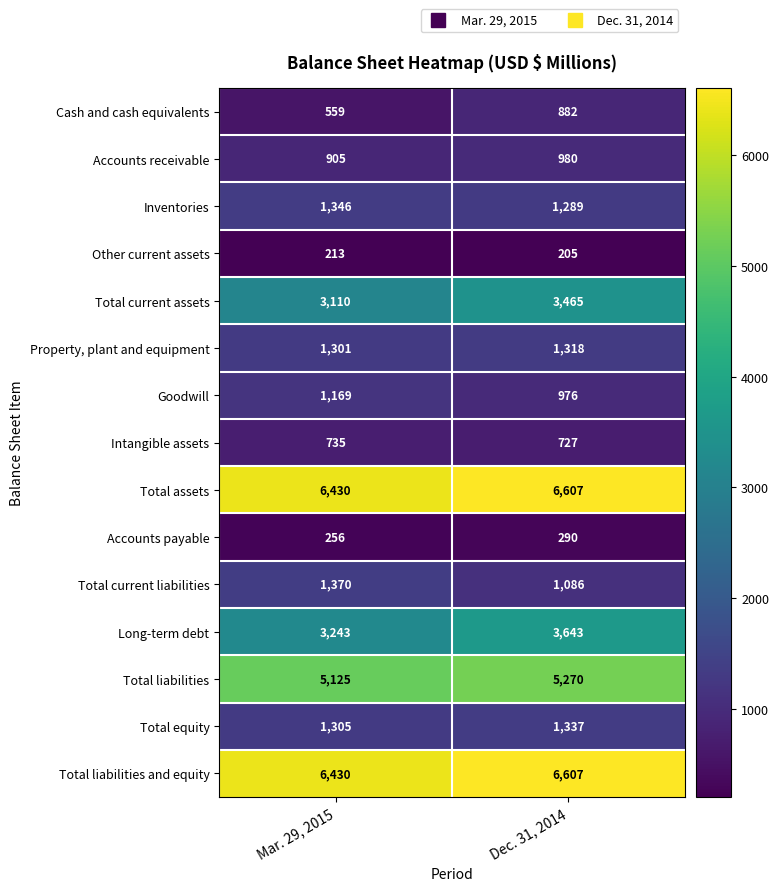

Where is Inventories nearest to the value 1317?

Dec. 31, 2014